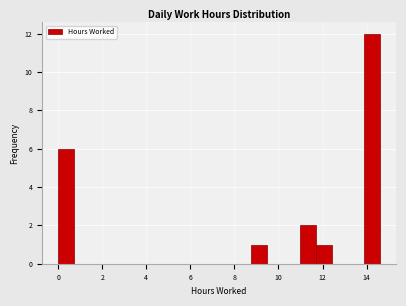

Around what value on the x-axis is the tallest bar? Give the approximate position of its centre, as read against the axis.

14.2